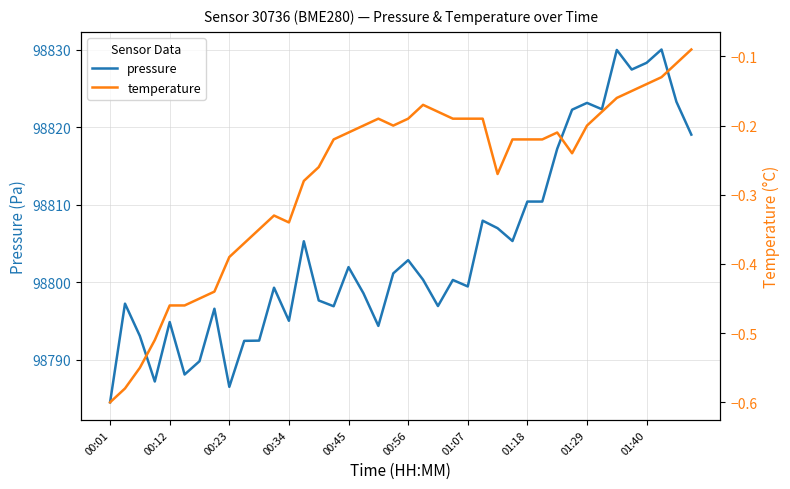

What is the minimum value for pressure?

98784.5